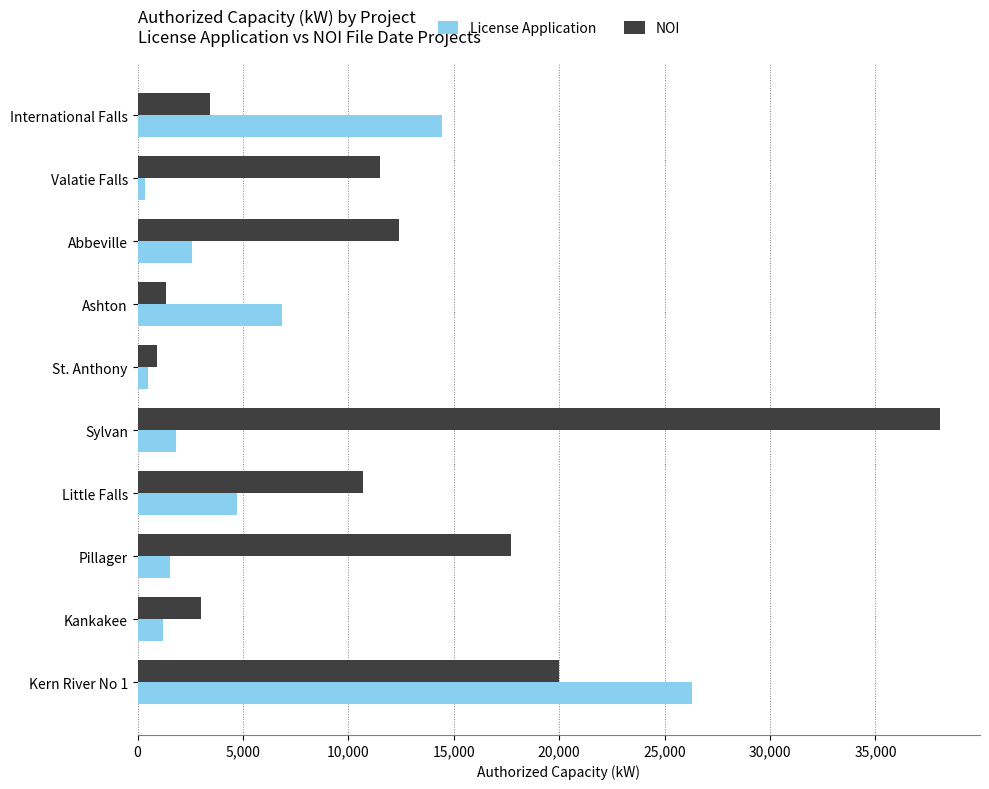

Which series has the widest spread of values?

NOI